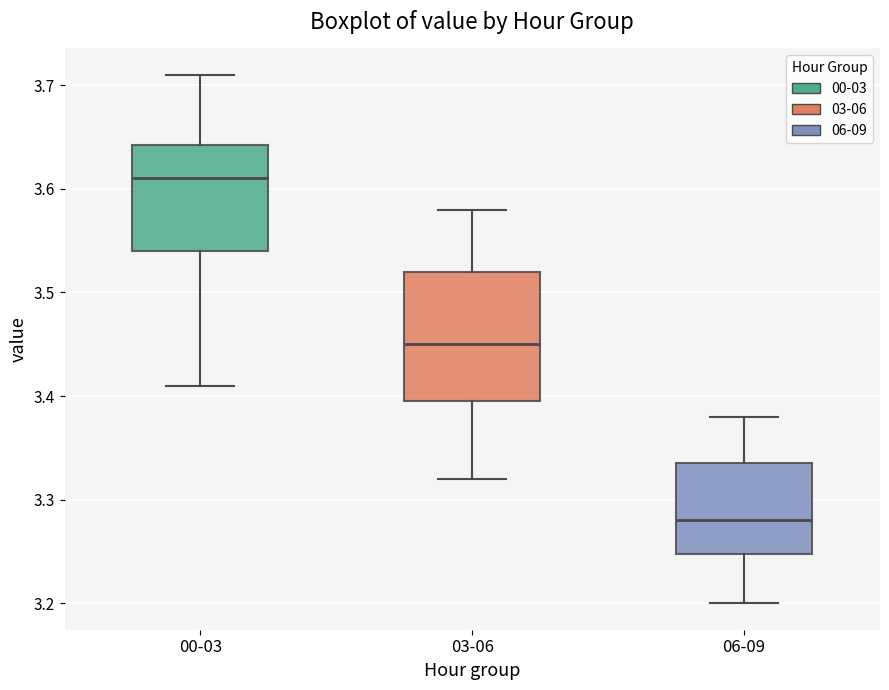

Reading left to right, read every box against the y-axis: the position of its median line, the range the box covers, and the ends of its whiskers. The values are not printed on the chart, so give them approximately, as read against the axis.

00-03: median 3.61, box 3.54 to 3.64, whiskers 3.41 to 3.71
03-06: median 3.45, box 3.40 to 3.52, whiskers 3.32 to 3.58
06-09: median 3.28, box 3.25 to 3.34, whiskers 3.20 to 3.38